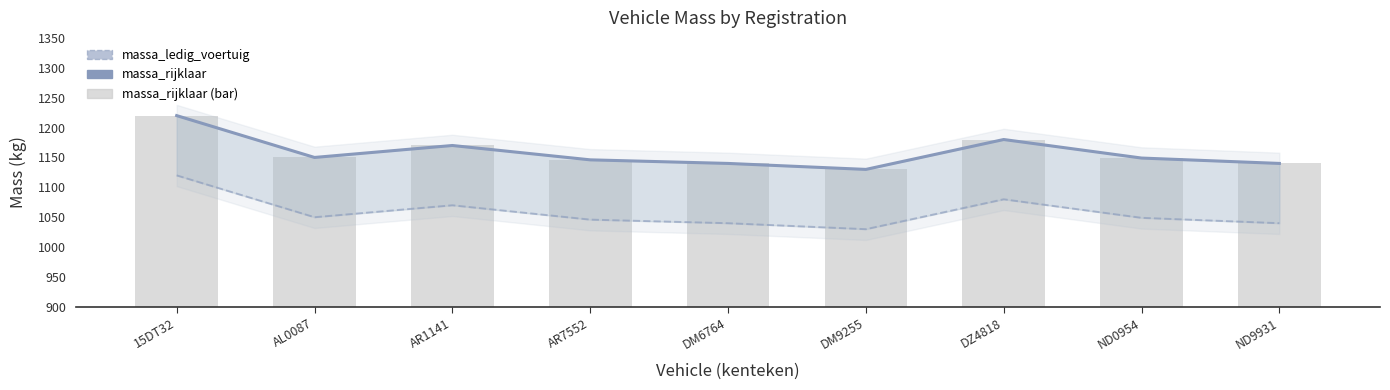

Which series has the largest total across all categories?

massa_rijklaar (line)